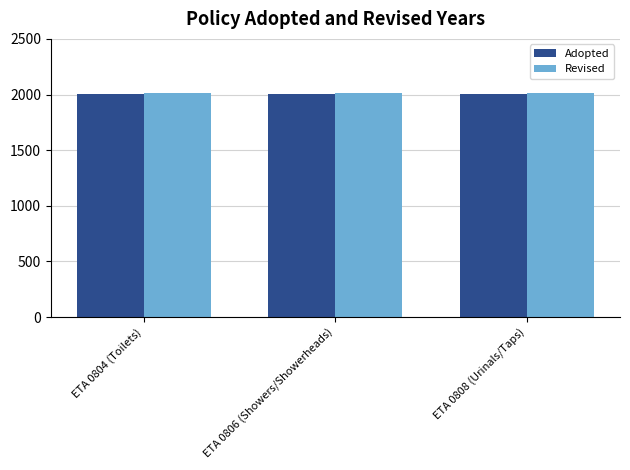

The value of Adopted at ETA 0808 (Urinals/Taps) is 2008. True or false?

True